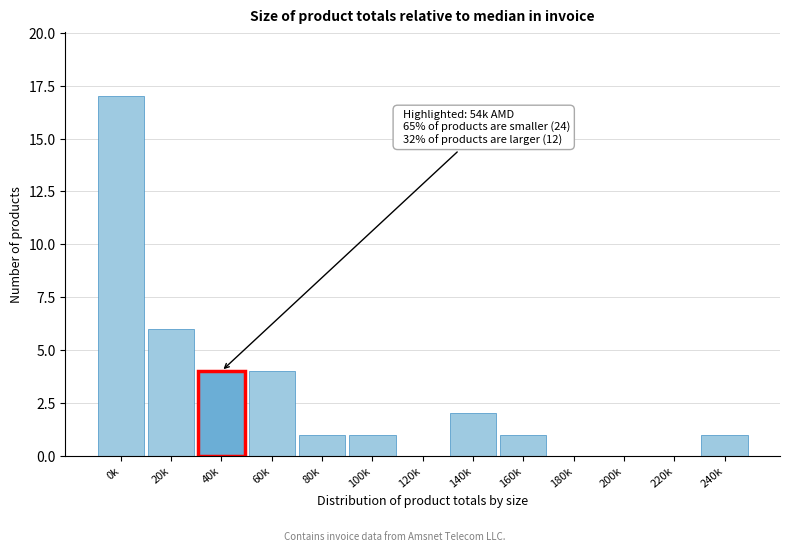

Reading right to left, extract all data points from this chart.

240k=1	220k=0	200k=0	180k=0	160k=1	140k=2	120k=0	100k=1	80k=1	60k=4	40k=4	20k=6	0k=17